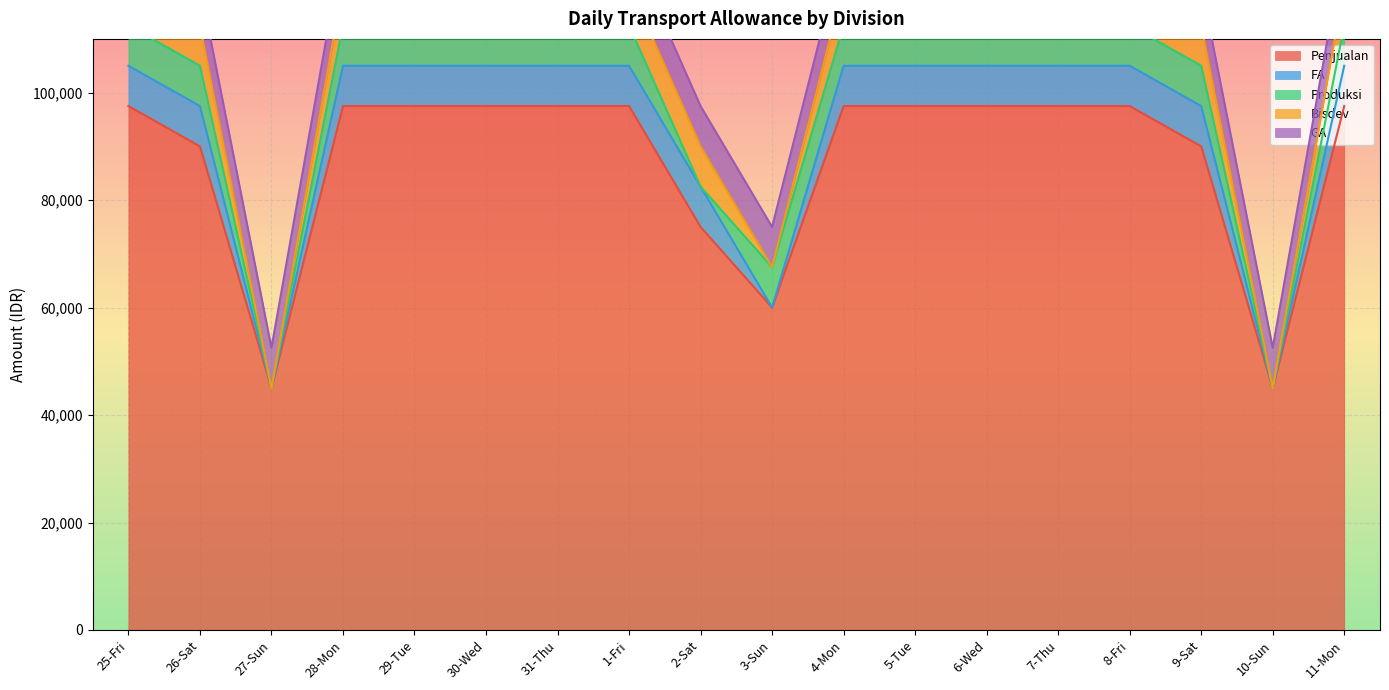

What is the highest value of the Bisdev series?

7500